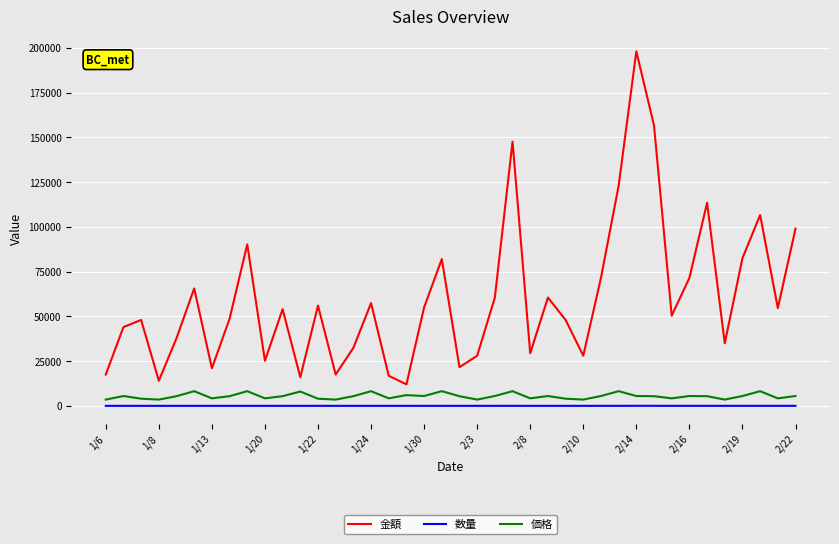

What is the difference between the maximum and minimum values in the 金額 series?

186000